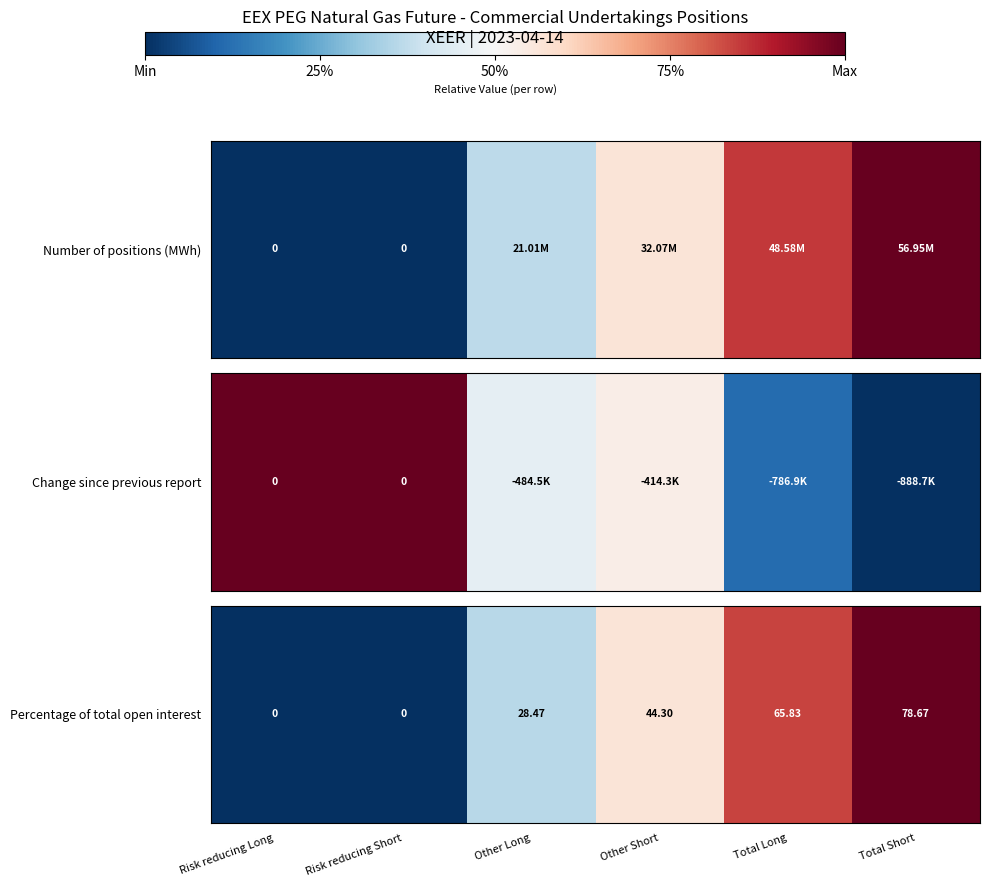

How many data points does each series have?

6